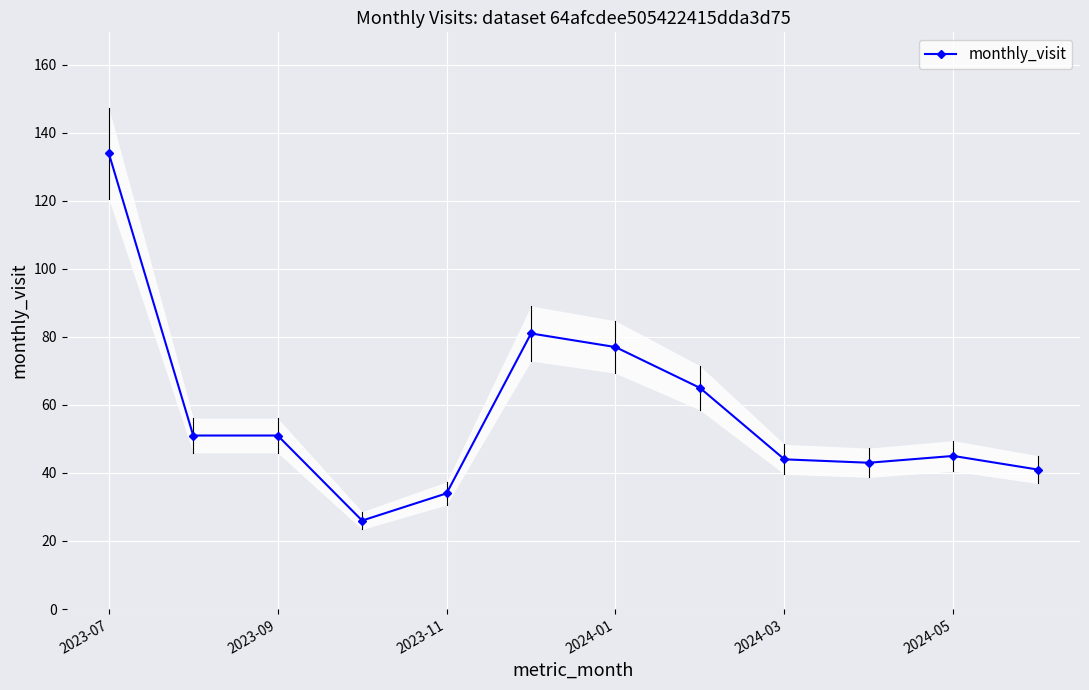

True or false: monthly_visit has more than 0 interior local peaks.

True